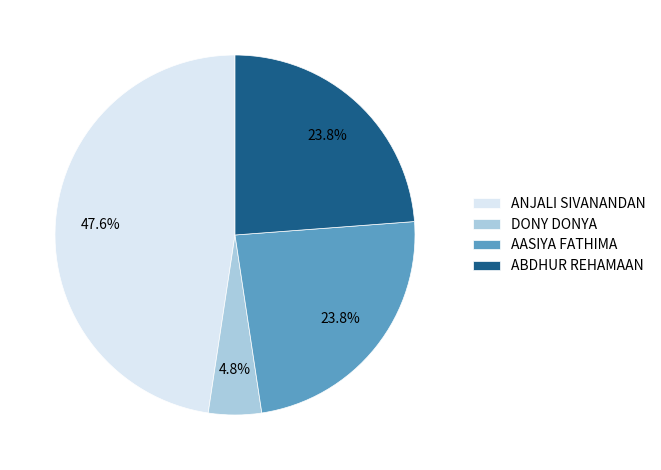

Which has a higher value, ABDHUR REHAMAAN or DONY DONYA?

ABDHUR REHAMAAN